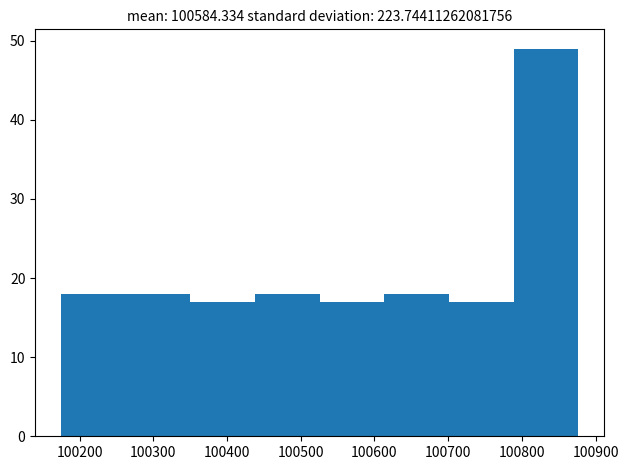

Reading left to right, list every bar in this chart as the range it spans on the x-axis followed by its height. Neither the bar edges nor the heights are printed on the chart, so give them approximately, as read against the axes.

100180 to 100260: 18
100260 to 100350: 18
100350 to 100440: 17
100440 to 100530: 18
100530 to 100610: 17
100610 to 100700: 18
100700 to 100790: 17
100790 to 100880: 49